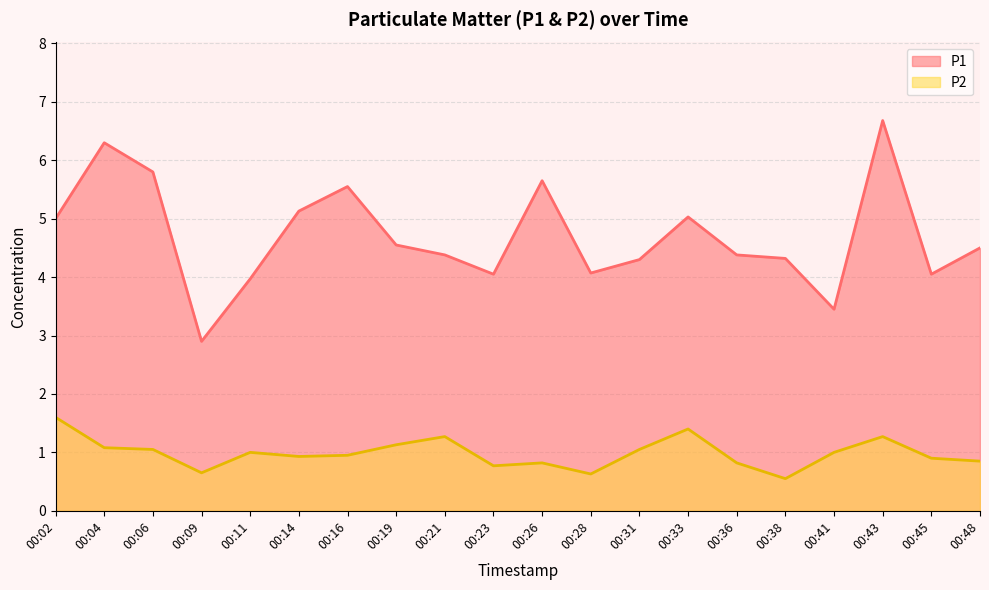

Count the number of data series in this chart.

2